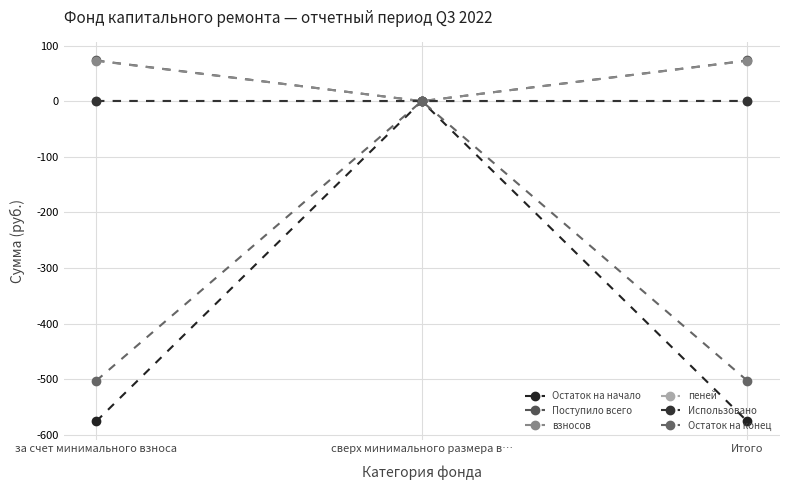

What is the difference between the maximum and minimum values in the Поступило всего series?

73.1